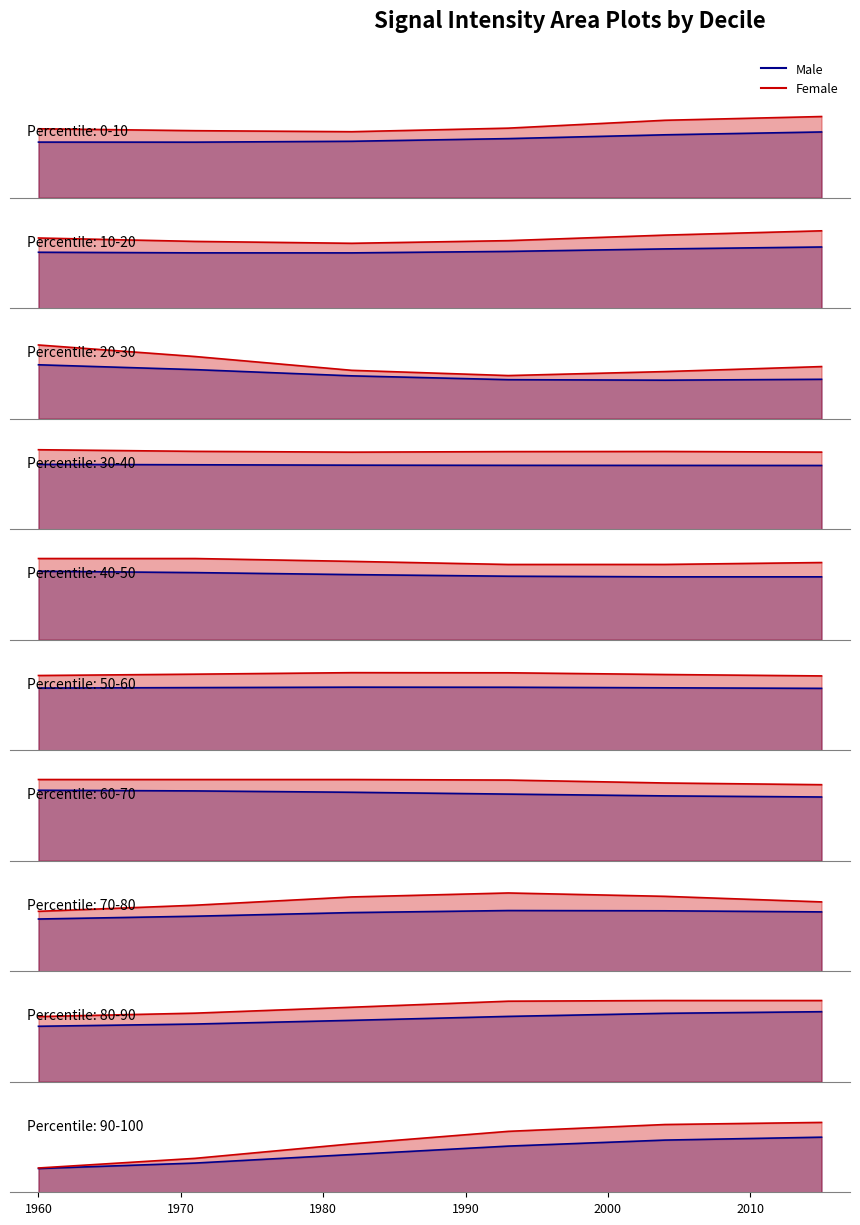

True or false: Male has a value of 0.4 at 1970.

True